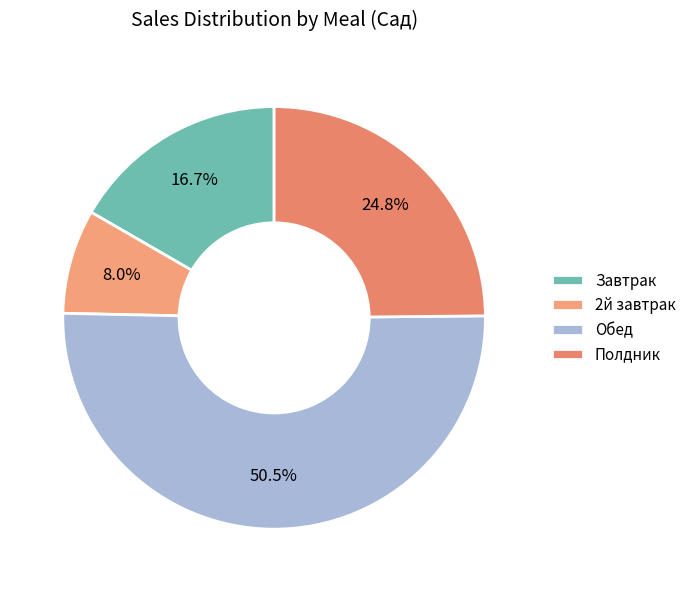

Approximately how many times larger is the value at Полдник compared to Обед?

0.5